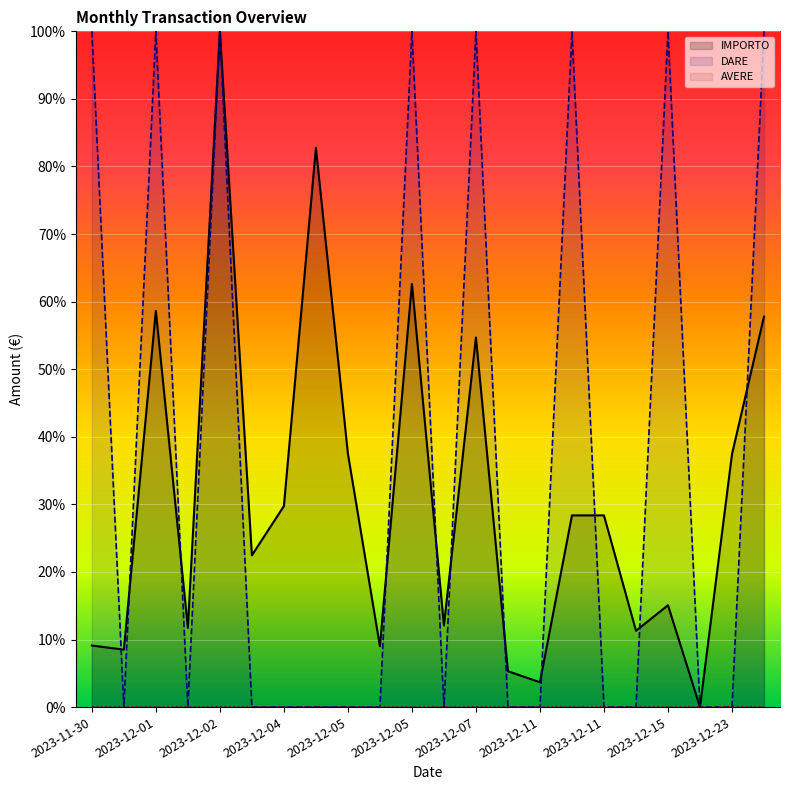

At how many categories does at least one series exceed 12?

15